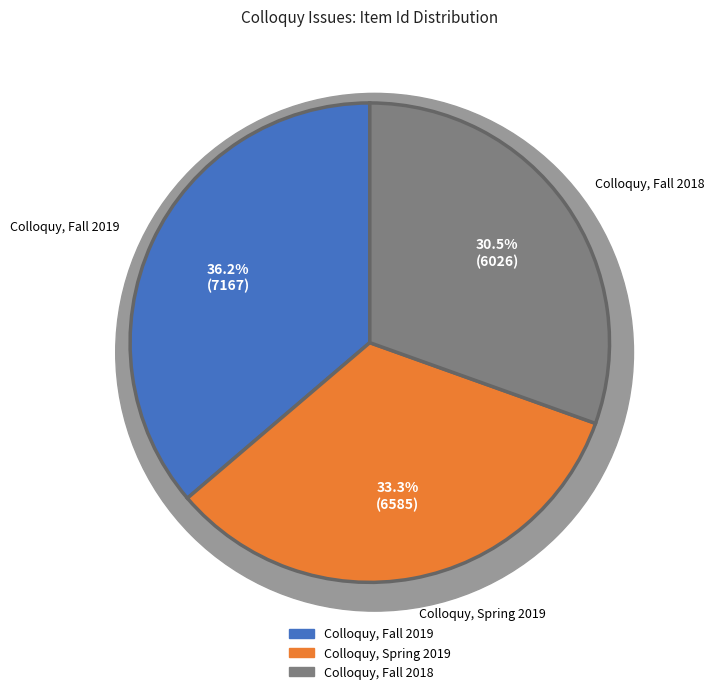

Count the number of slices in the pie.

3